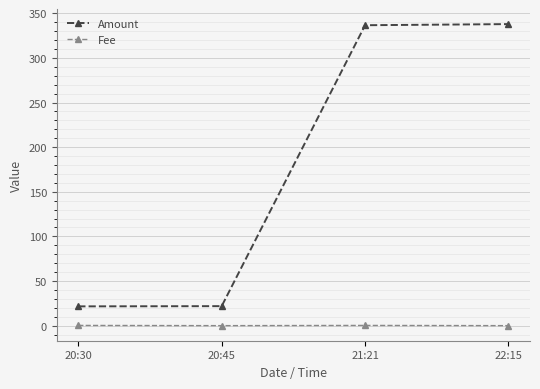

What are all the series names shown in the legend?

Amount, Fee